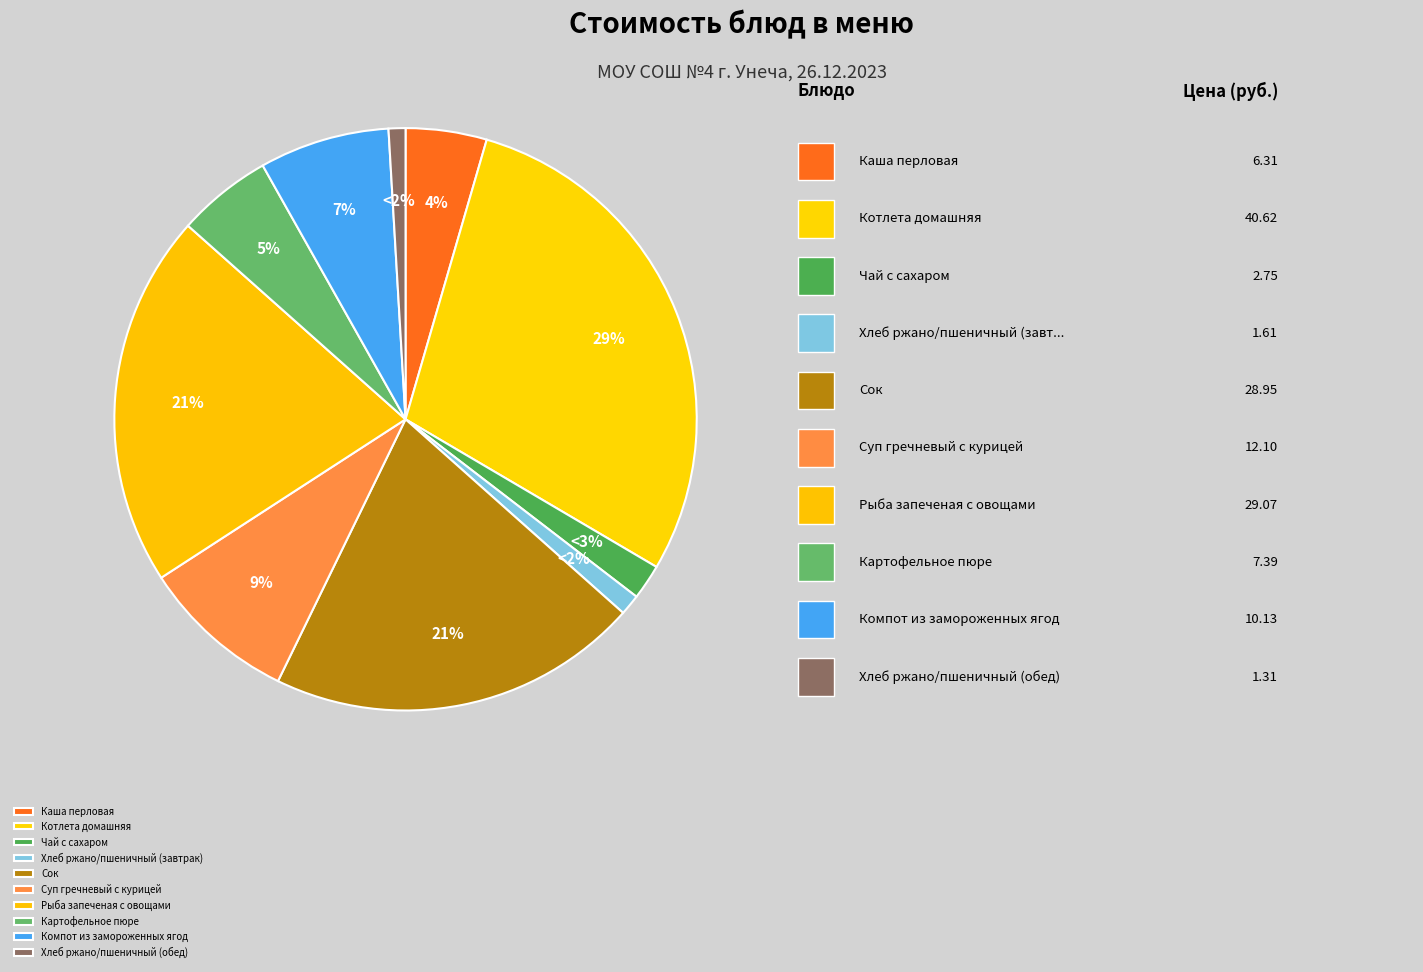

To the nearest percent, what percentage of the pie is Хлеб ржано/пшеничный (завтрак)?

1%